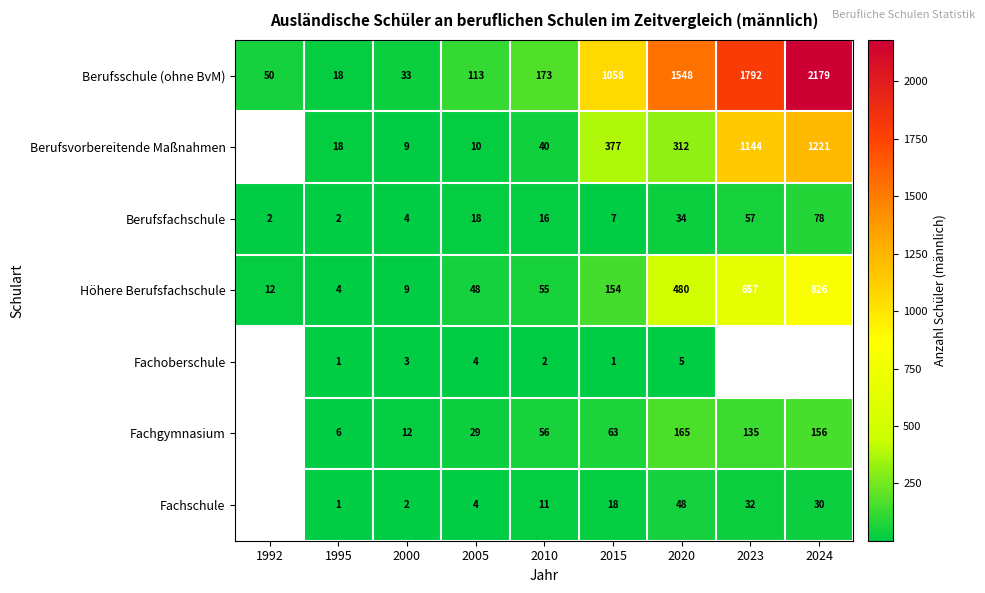

What is the minimum value shown in the chart?

1.0